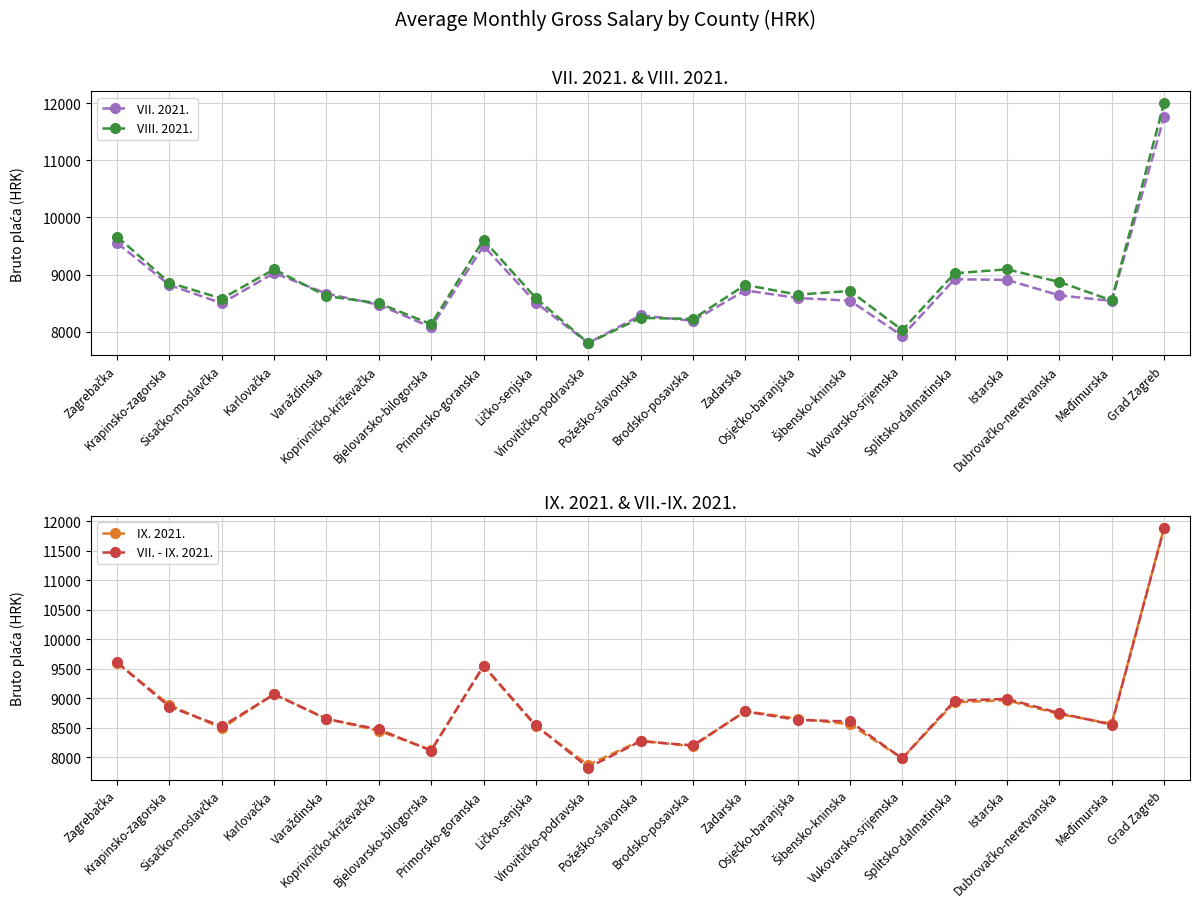

At which category does IX. 2021. reach its first local peak?

Karlovačka